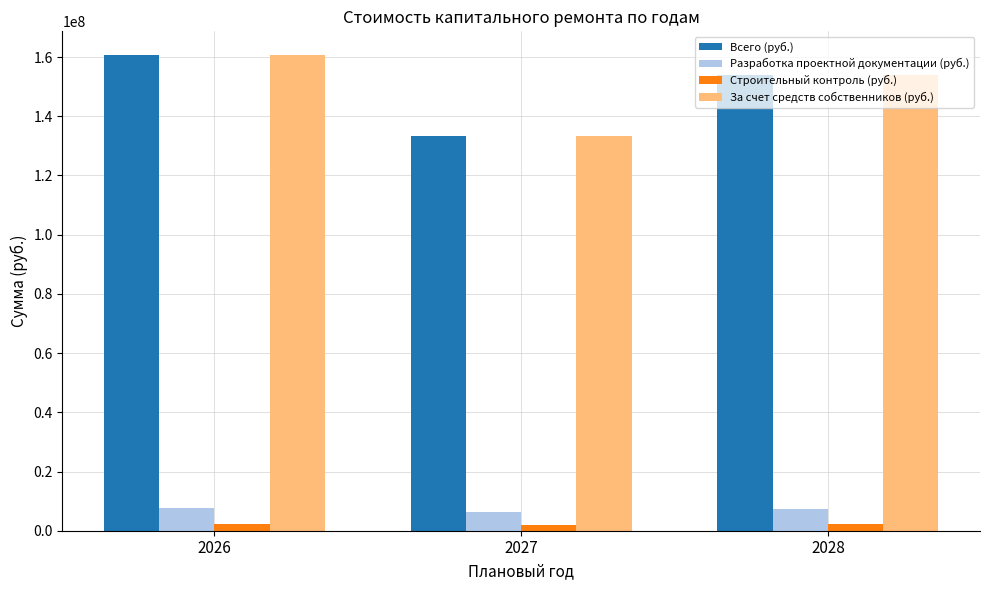

At how many categories does at least one series exceed 76691864?

3